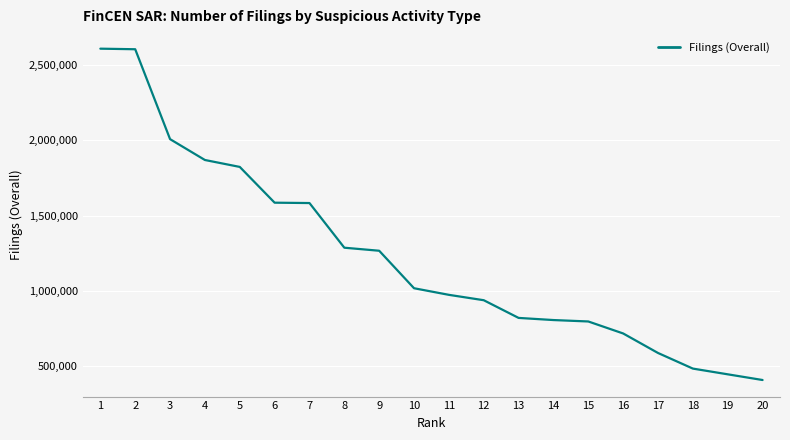

Is it true that the value at 13 is 819548?

True